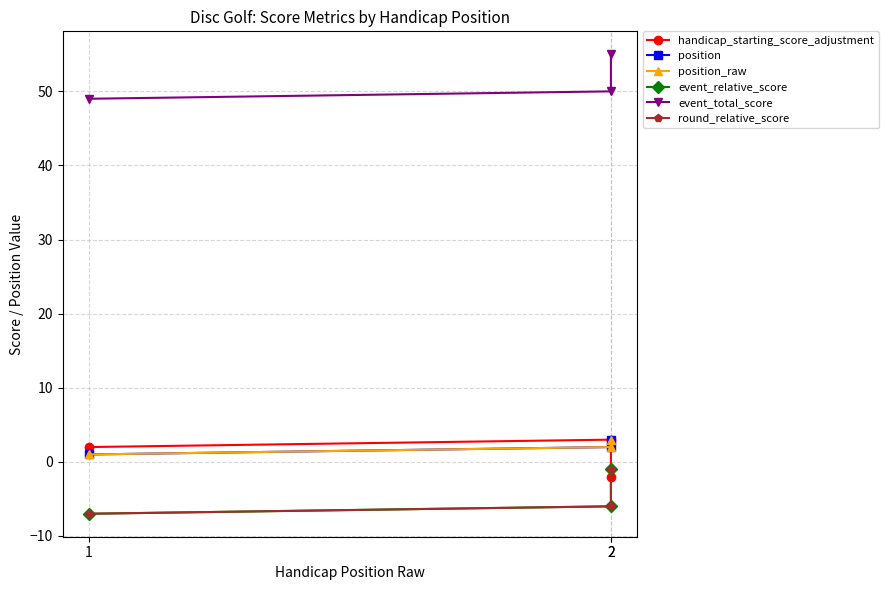

At how many categories does at least one series exceed 0?

3